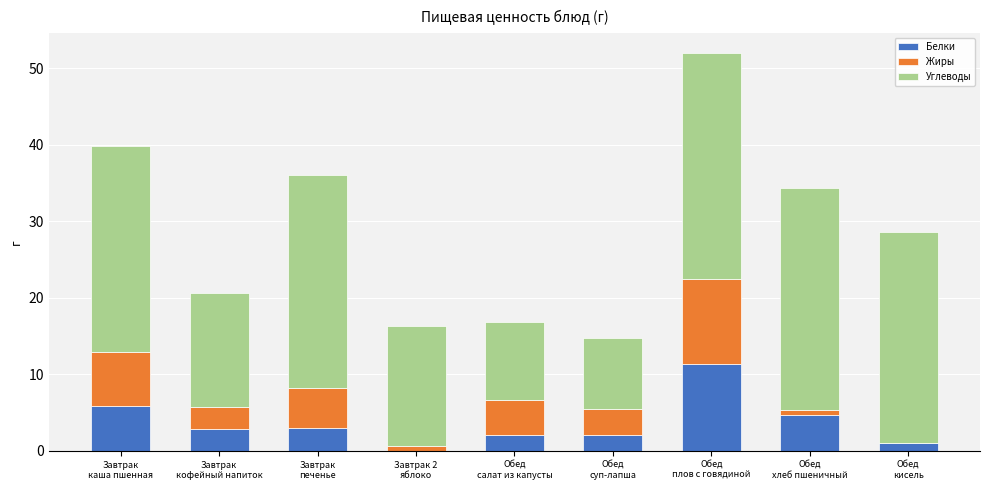

What is the highest value of the Белки series?

11.3